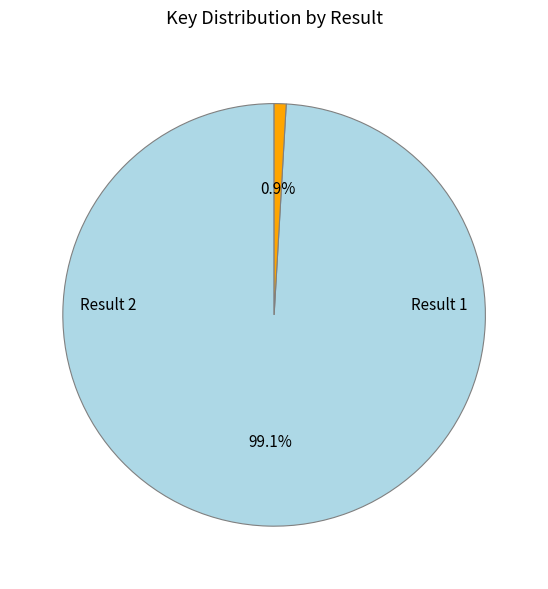

How many segments does this pie chart have?

2